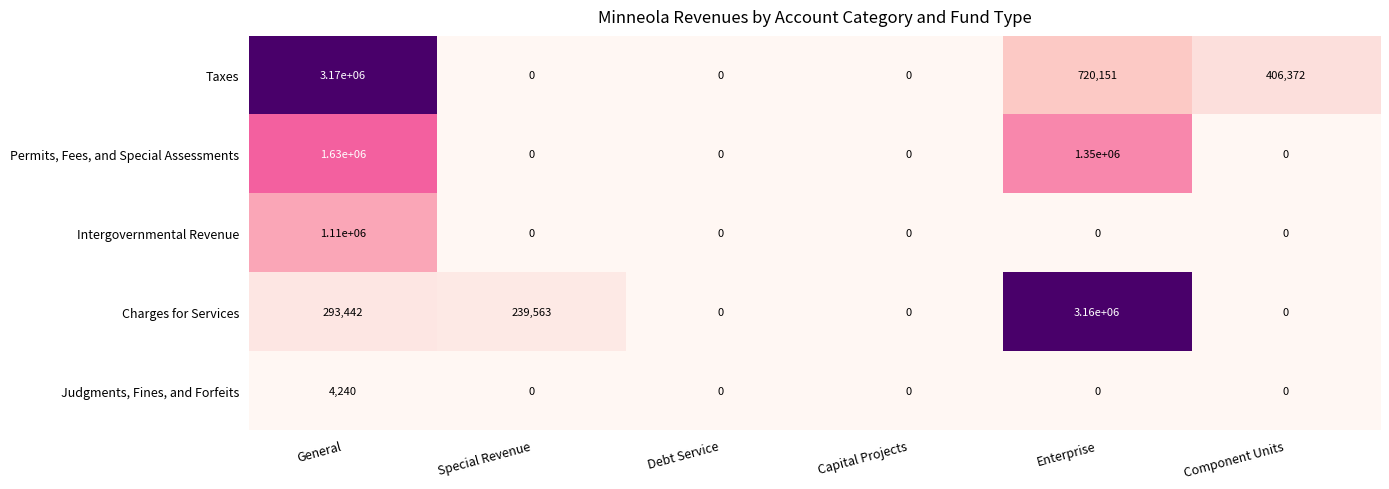

What is the maximum value shown in the chart?

3170000